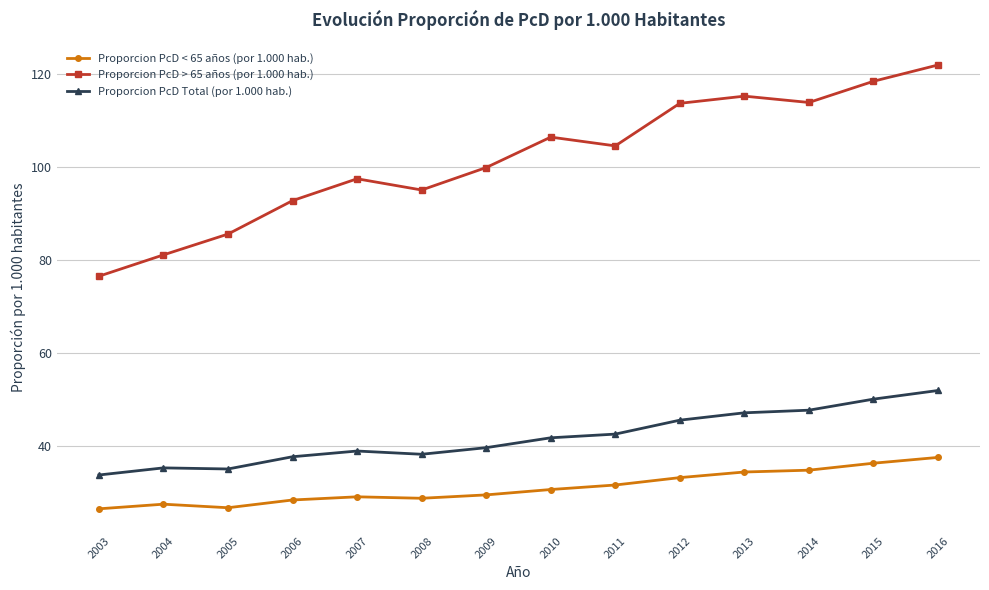

True or false: Proporcion PcD > 65 años (por 1.000 hab.) and Proporcion PcD Total (por 1.000 hab.) cross at least once.

False